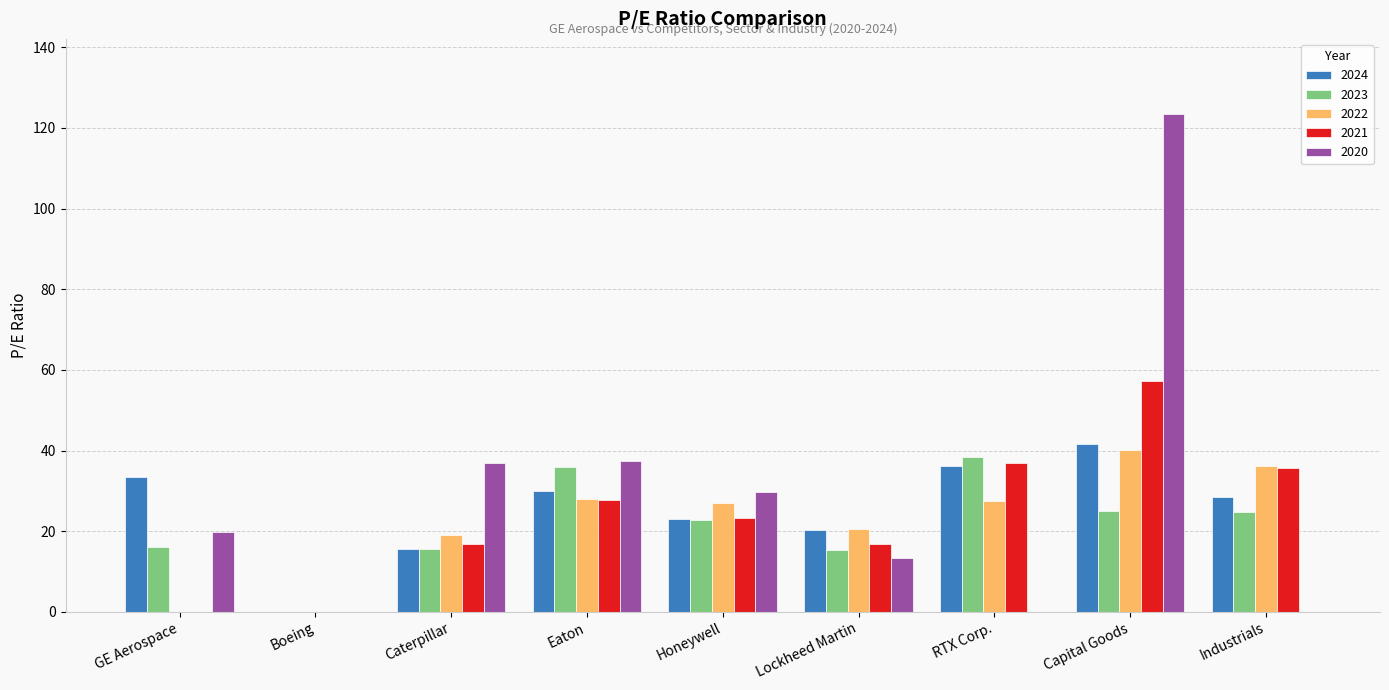

The 2023 series shows 25.1 at Capital Goods. True or false?

True